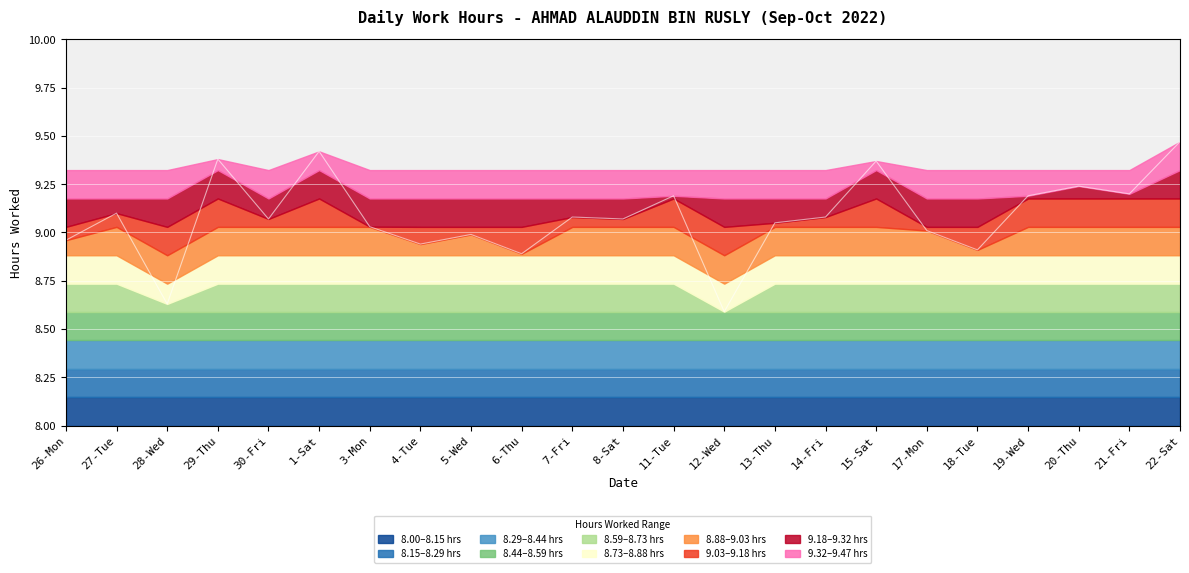

True or false: the data shows 5.6 at 13-Thu.

False